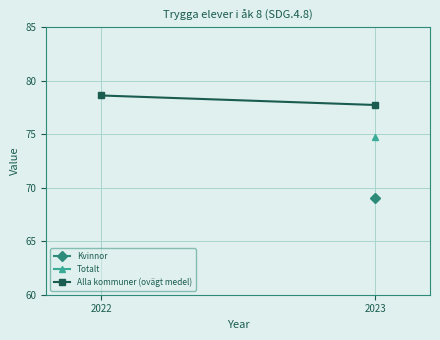

What is the sum of the values at 2022 and 2023?

156.4